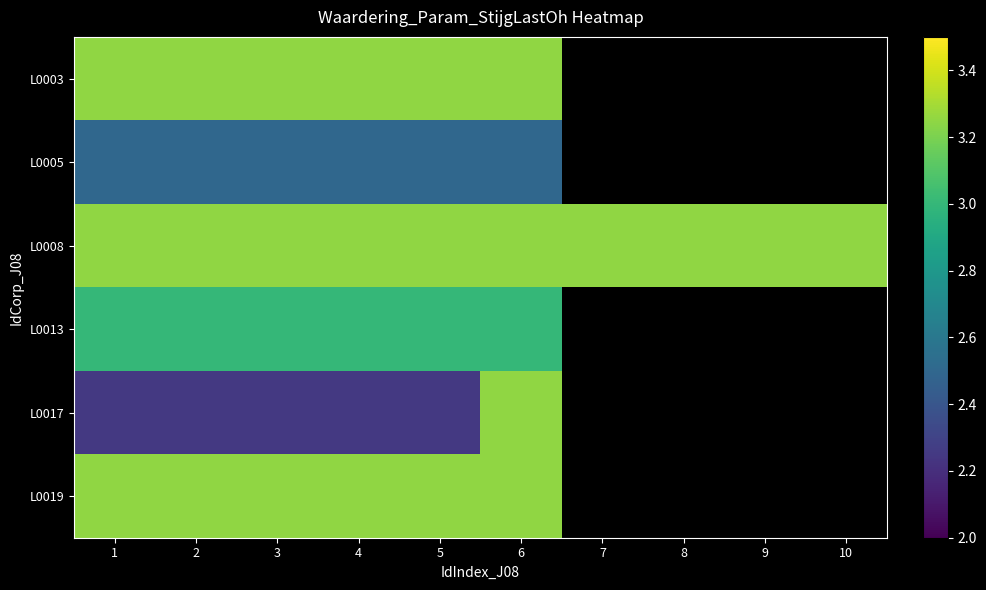

At which category is the sum across all series the highest?

6